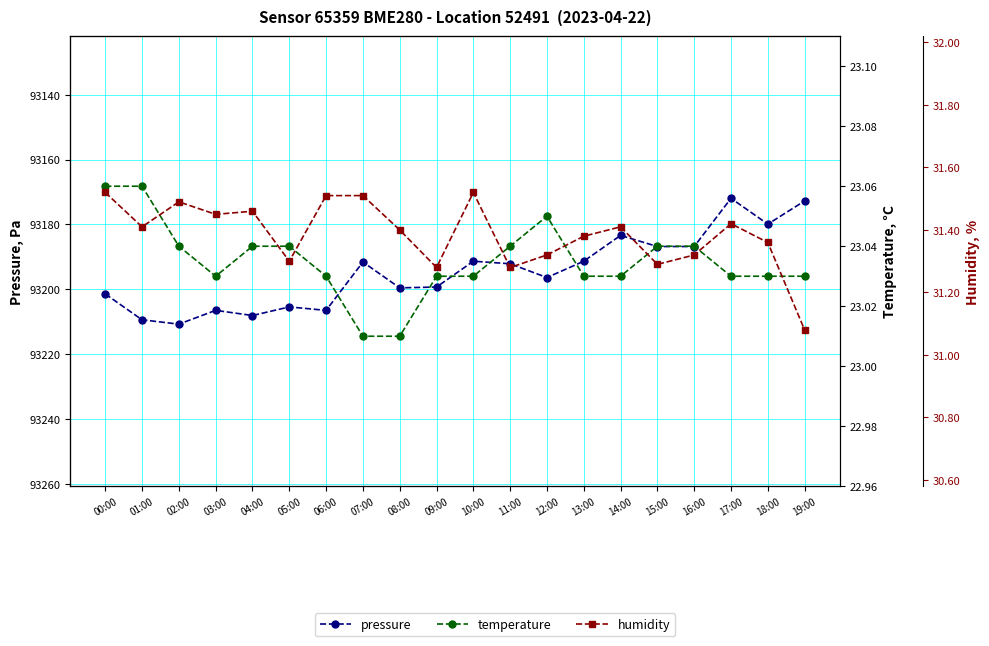

Is it true that humidity equals 31.4 at 17:00?

True